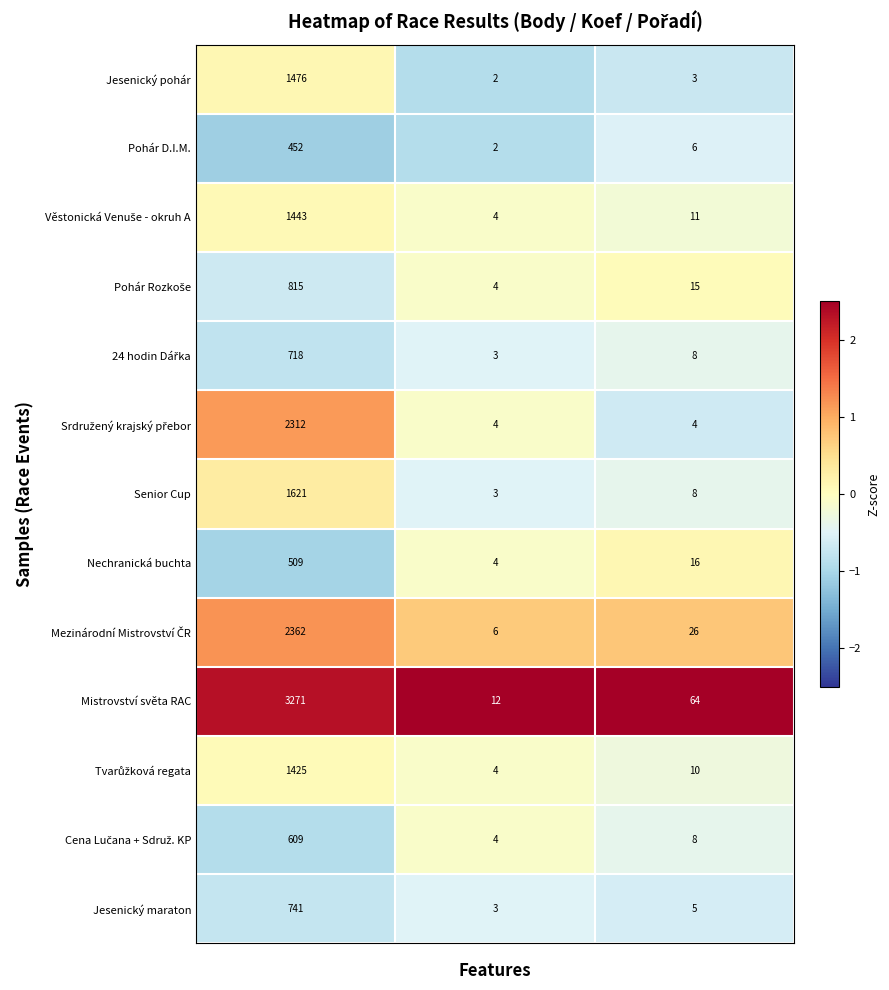

Count the number of data series in this chart.

13